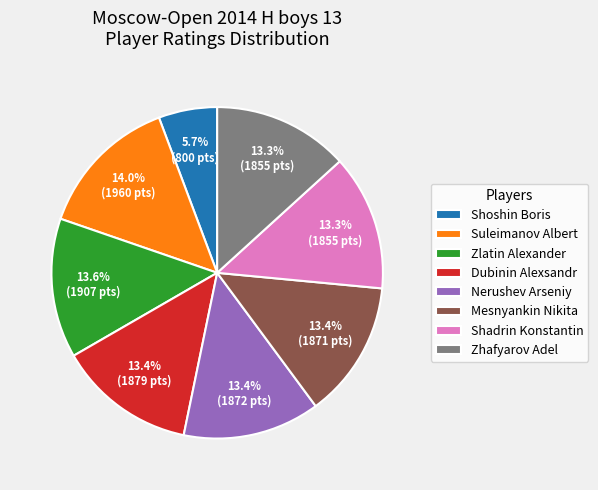

Which category has the smallest portion of the pie?

Shoshin Boris